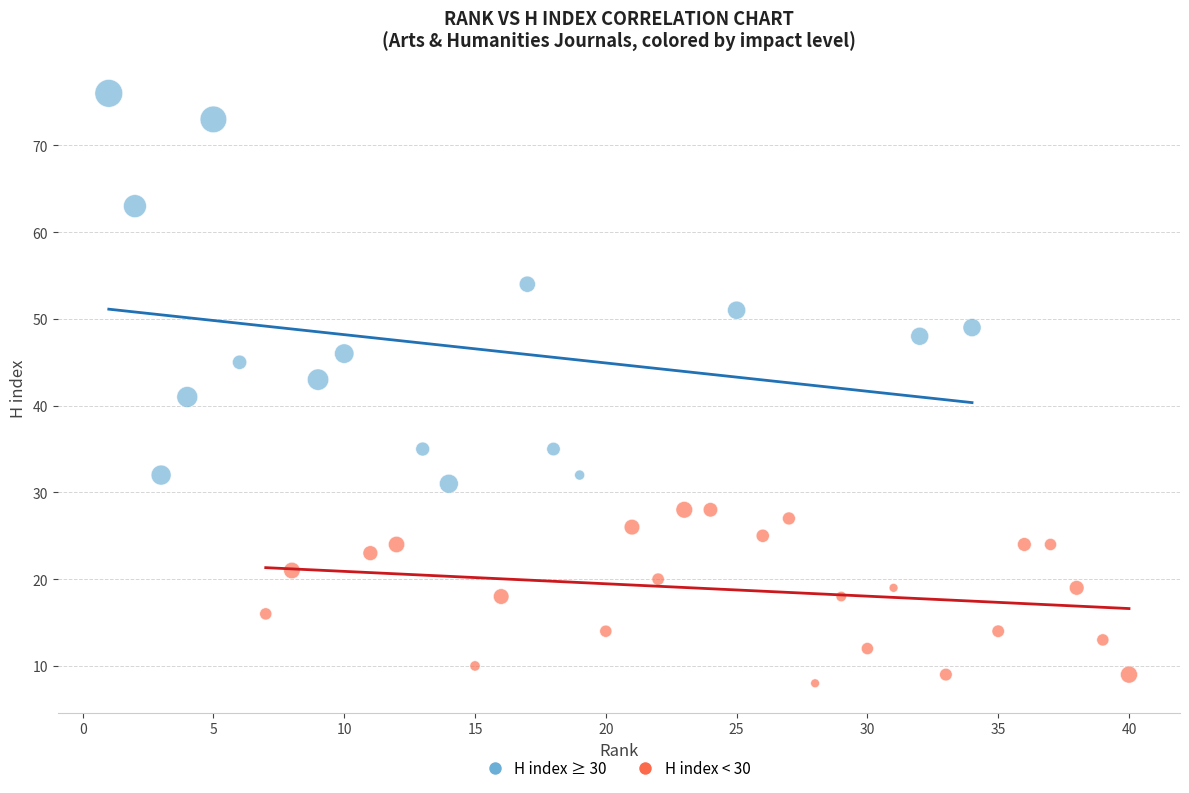

Which series contains the highest Y value?

H index ≥ 30